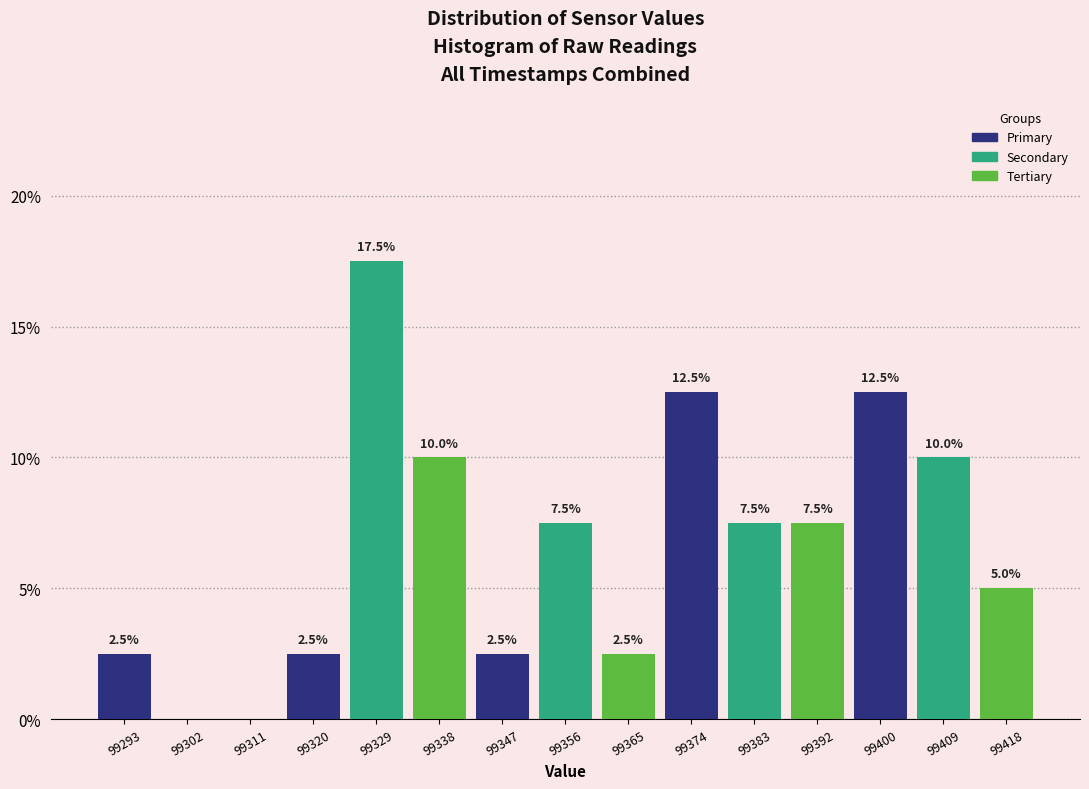

Which range on the x-axis has the tallest bar?

99325 to 99334